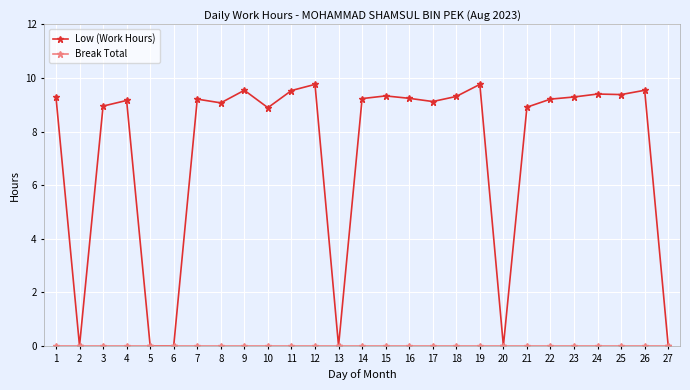

What is the total value across all series at 10?

8.9